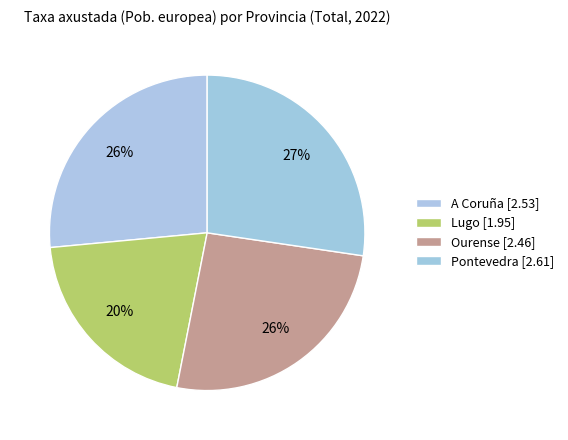

To the nearest percent, what is the difference between the largest and smallest slice percentages?

7%